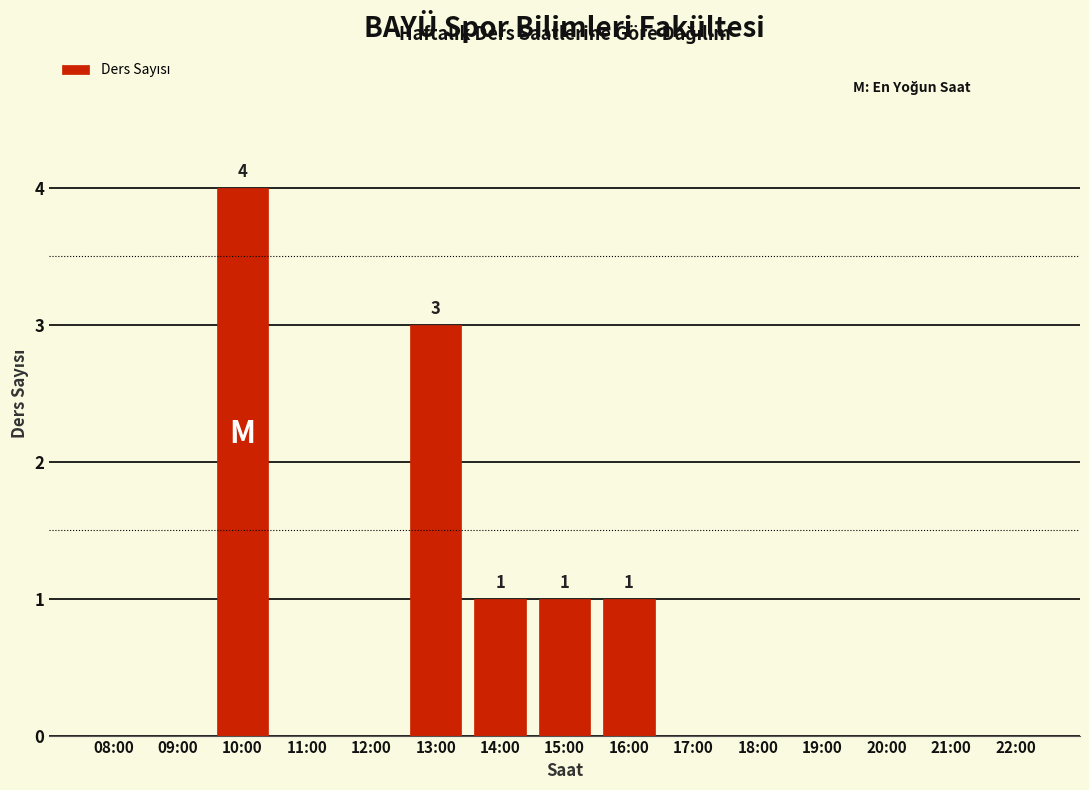

What is the sum of all values?

10